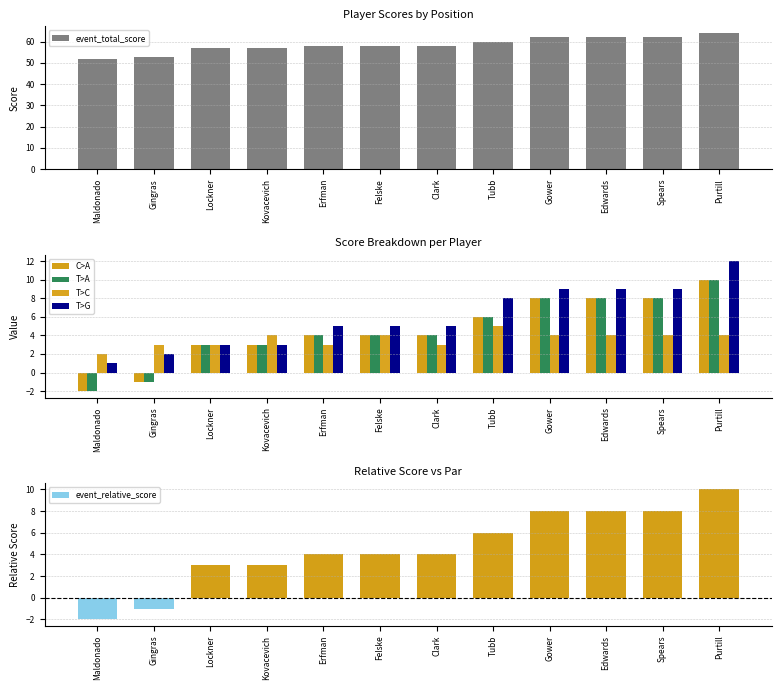

What is the lowest value of the event_total_score series?

52